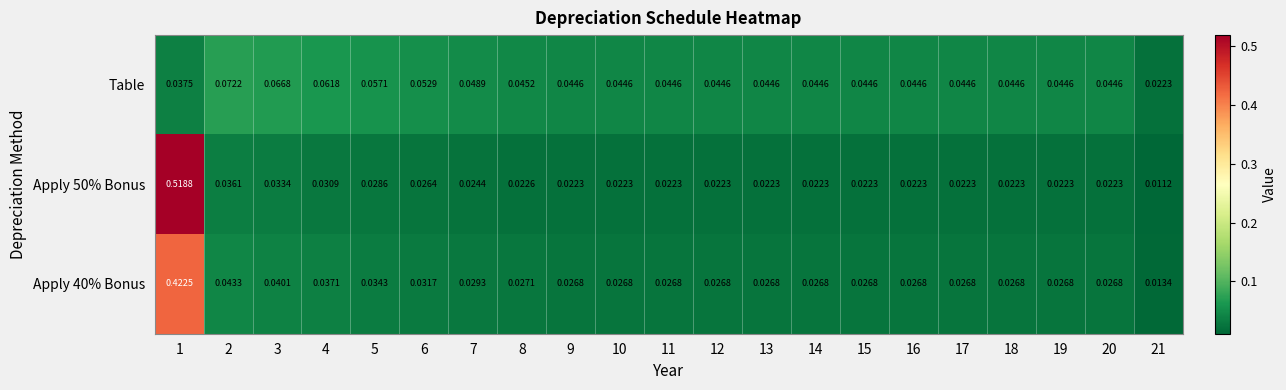

Is the value of Table at 9 greater than the value of Apply 50% Bonus at 3?

Yes